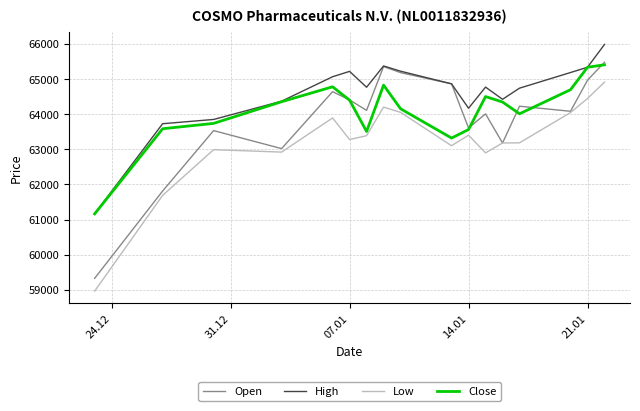

Which series has the largest total across all categories?

High